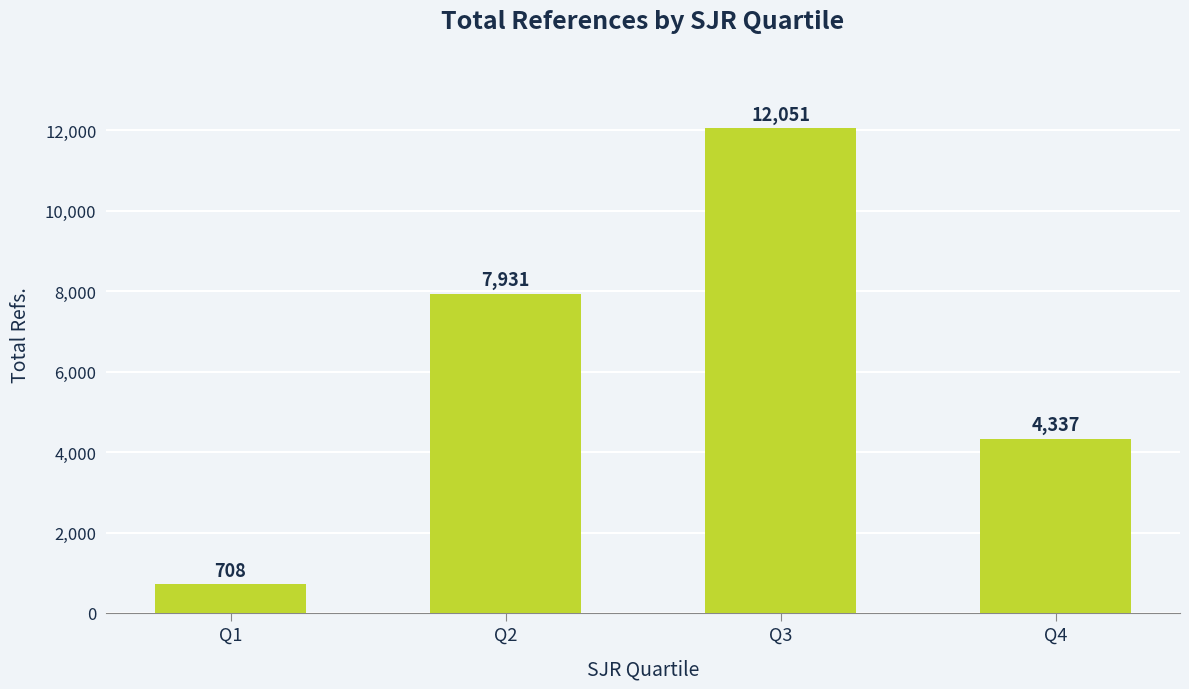

Which category has the highest value across all series?

Q3